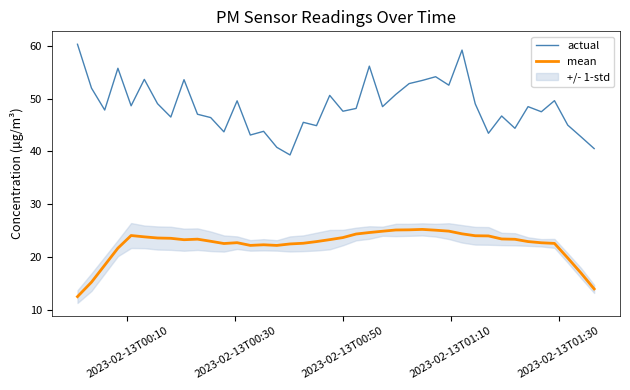

What is the minimum value for mean?

12.5